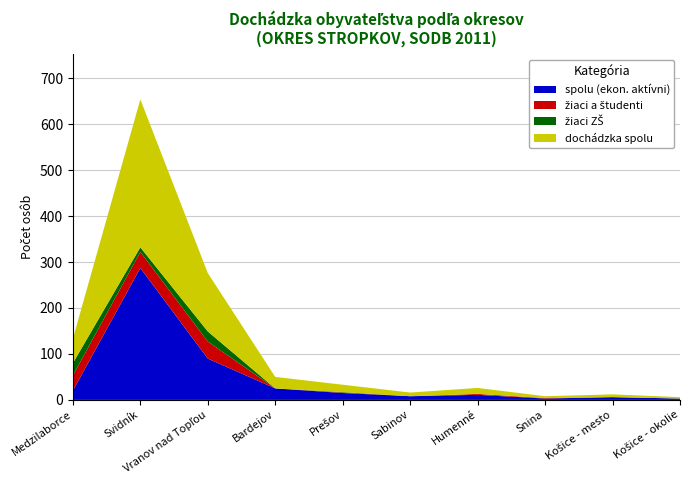

Reading right to left, extract all data points from this chart.

spolu (ekon. aktívni): 3	6	3	11	8	15	25	90	287	20
žiaci a študenti: 0	0	1	2	0	1	0	37	35	33
žiaci ZŠ: 0	0	0	0	0	1	0	22	10	27
dochádzka spolu: 3	6	4	13	8	16	25	127	322	53